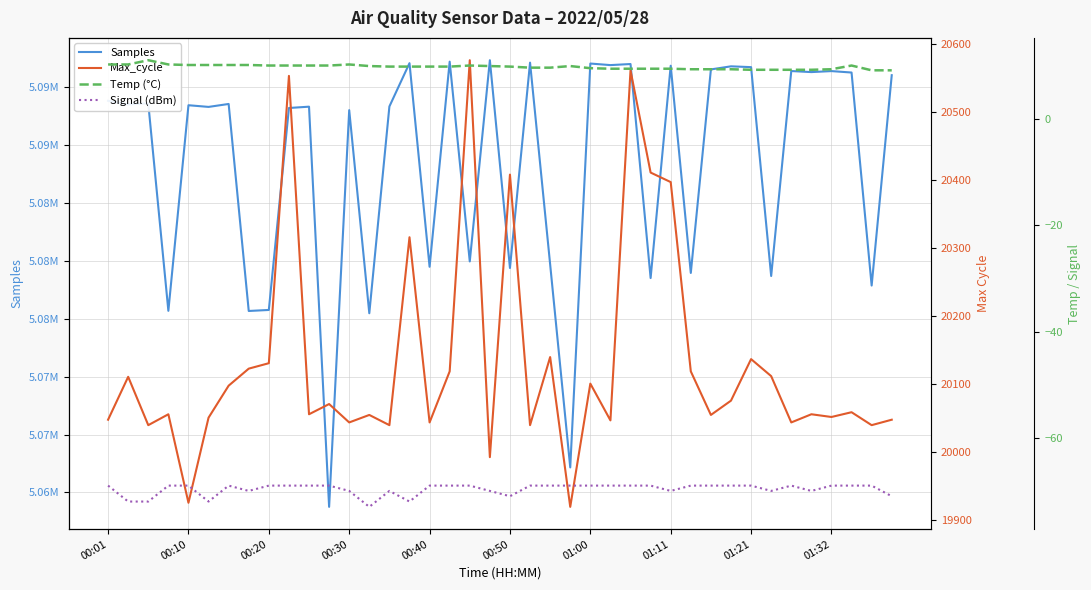

True or false: Max_cycle and Samples intersect in this chart.

False